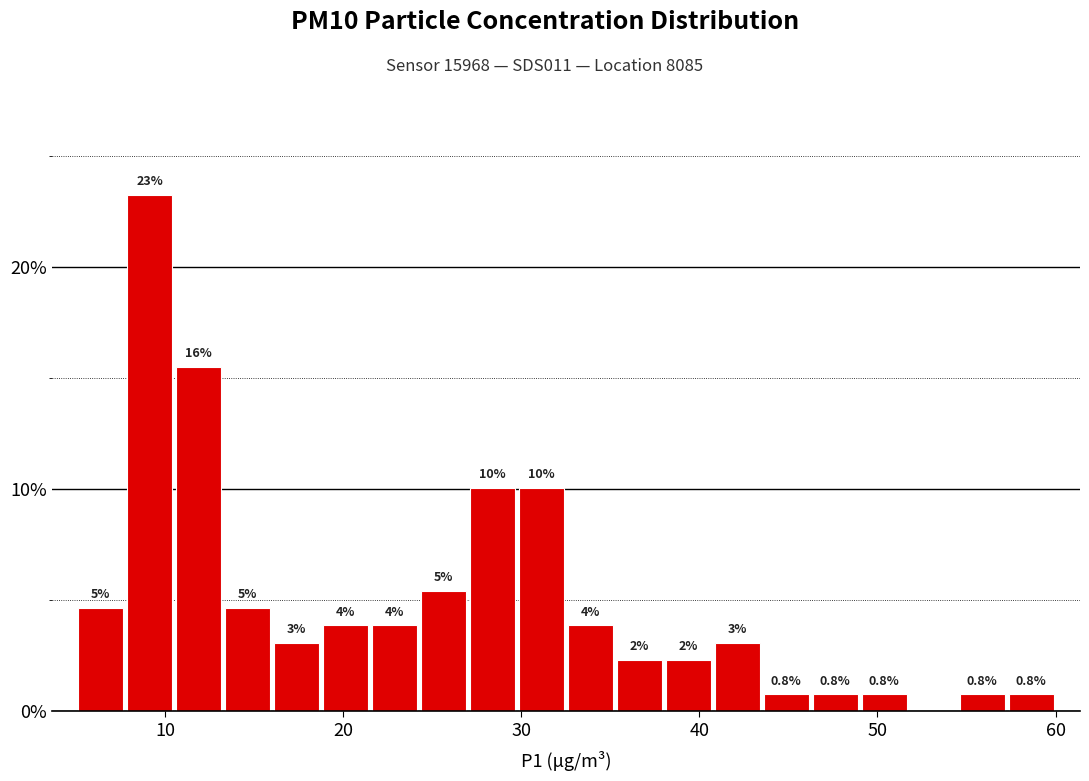

Read against the x-axis, roughly where is the centre of the tallest bar?

9